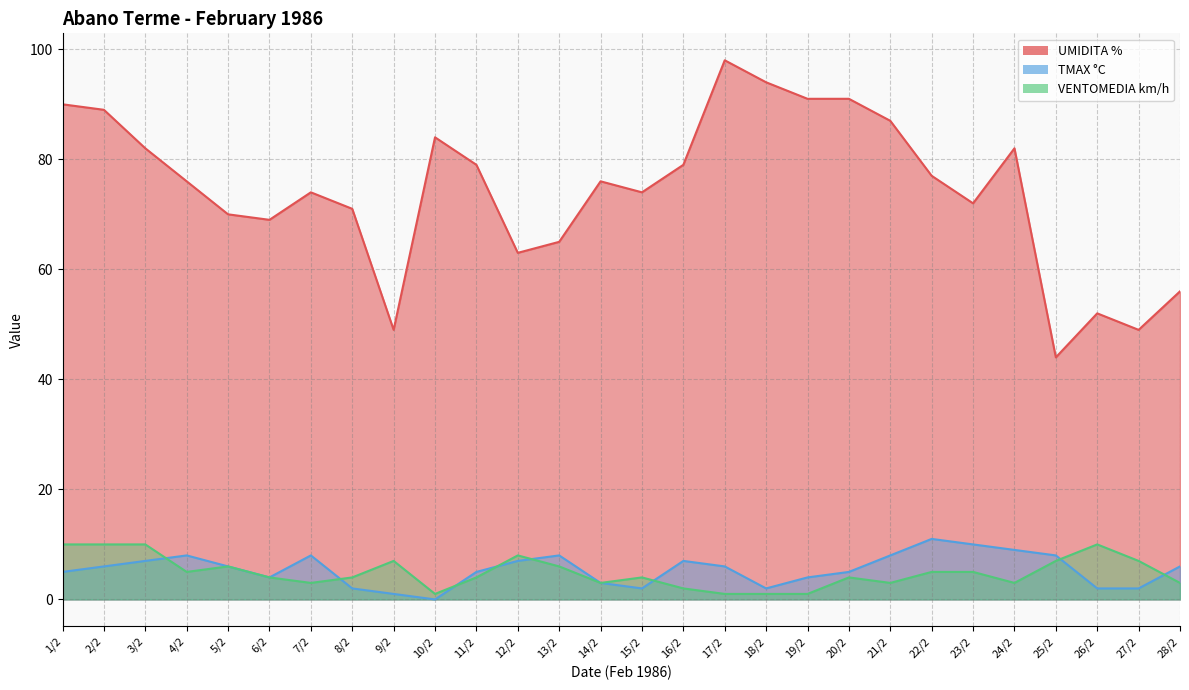

Which has a higher value, 14/2 or 18/2?

18/2